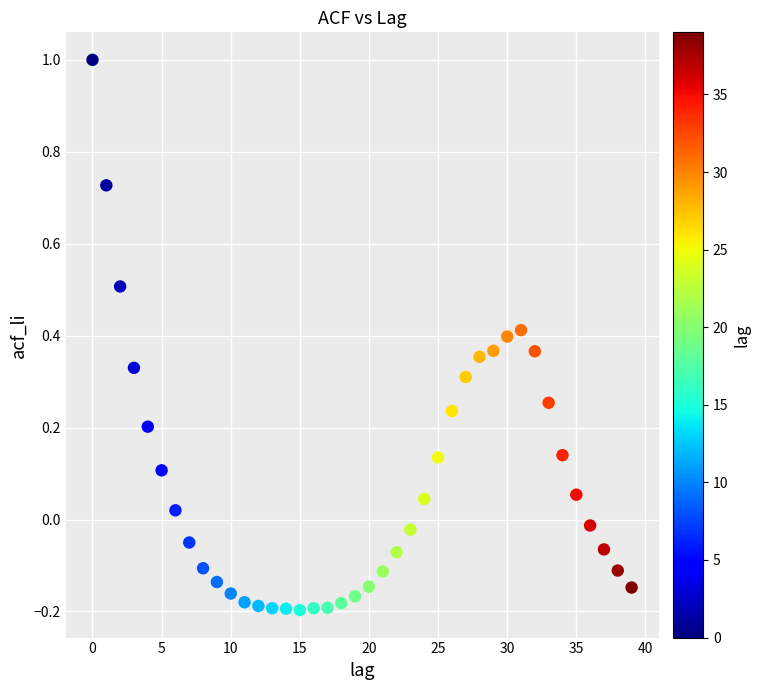

What is the range of Y values (max minus min)?

1.2